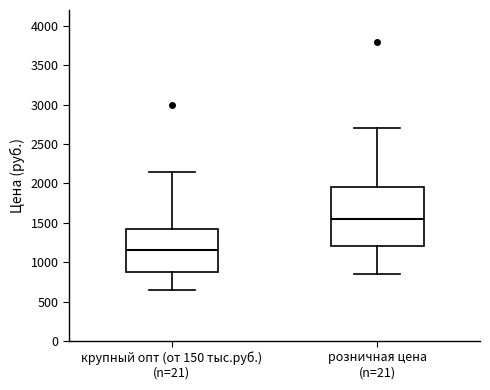

Where does the upper whisker of the box for крупный опт (от 150 тыс.руб.) (n=21) end on the y-axis? The values are not printed on the chart, so give them approximately, as read against the axis.

2150